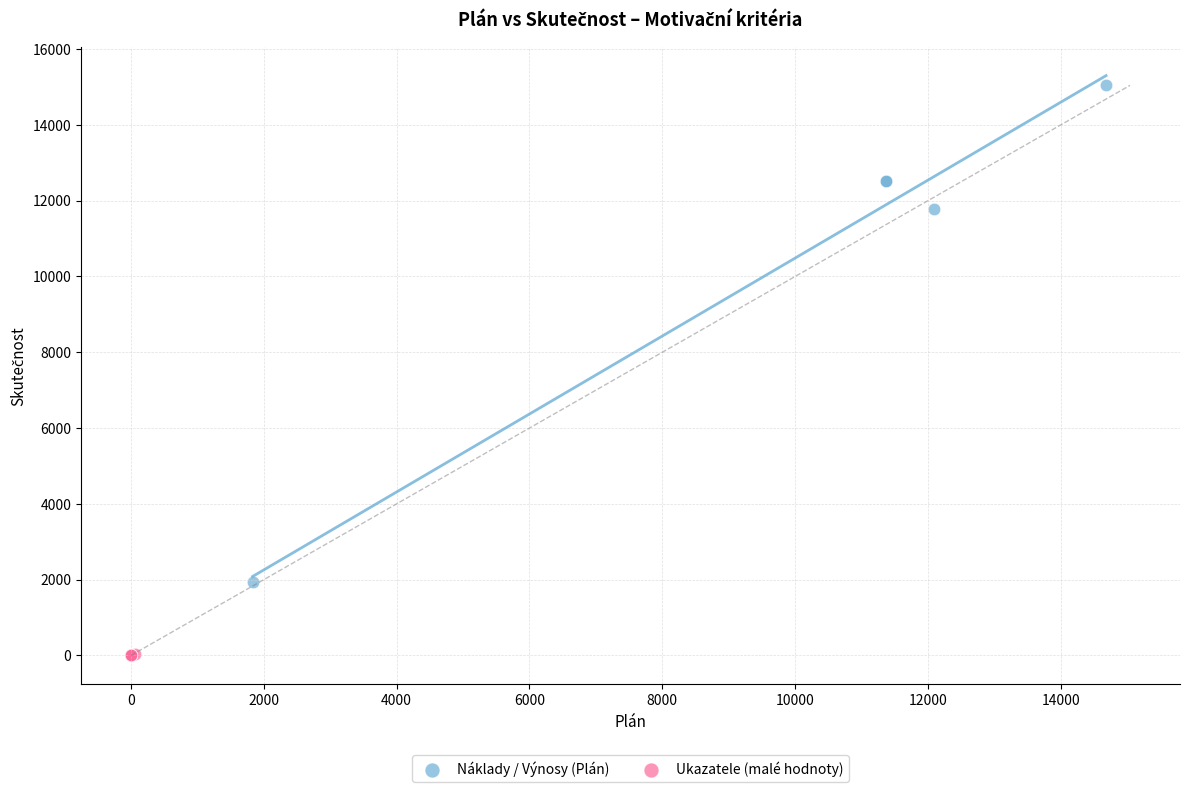

What are all the series names shown in the legend?

Náklady / Výnosy (Plán), Ukazatele (malé hodnoty)